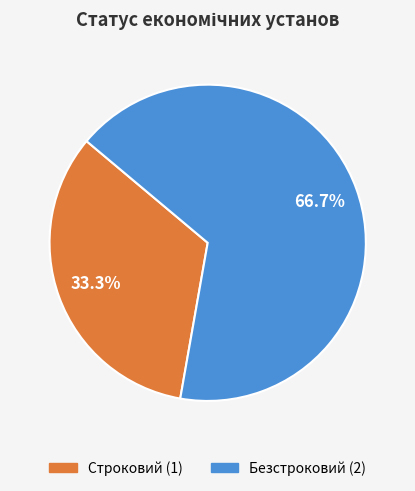

How many slices are in this pie chart?

2